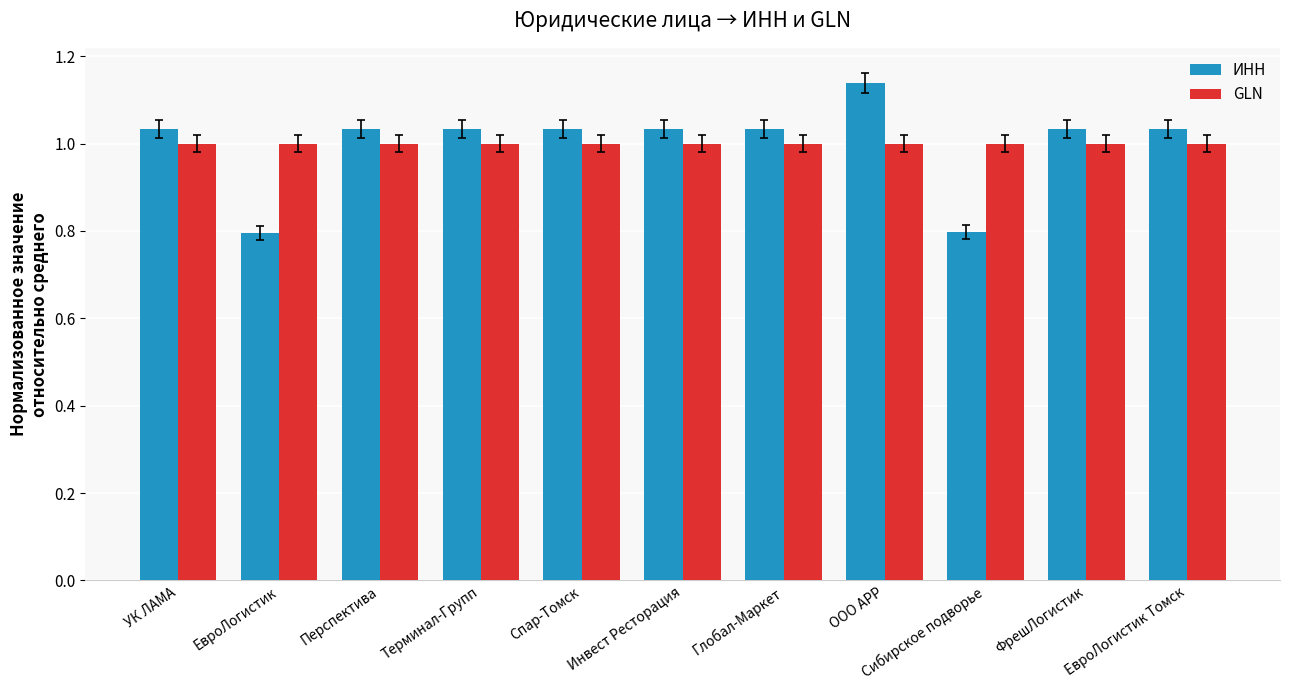

How many data points in ИНН are above 1?

9